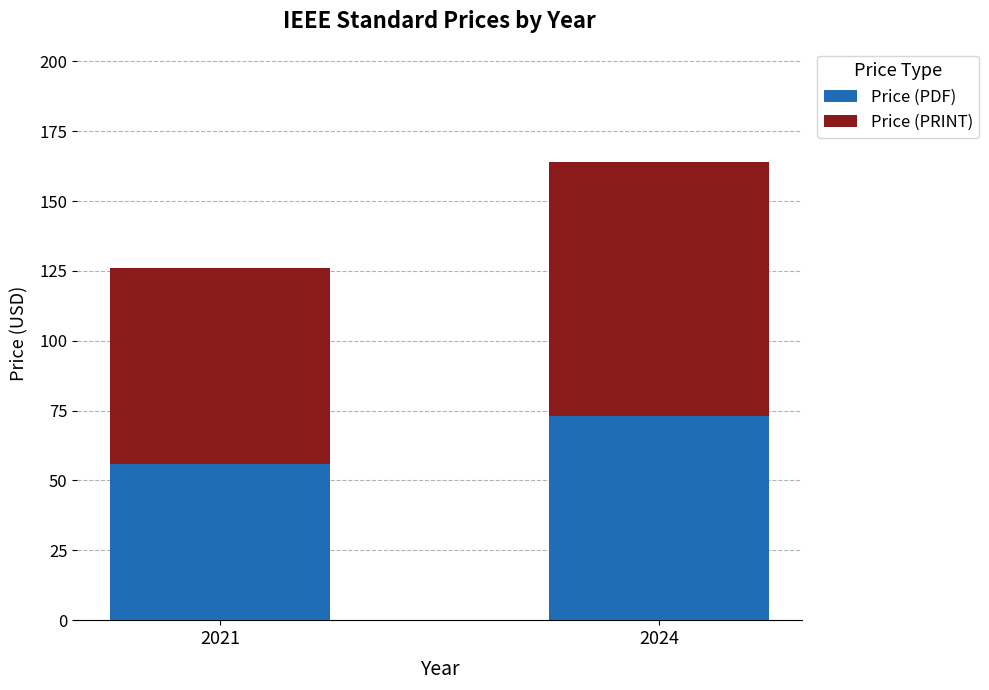

Which category has the lowest value in the Price (PDF) series?

2021